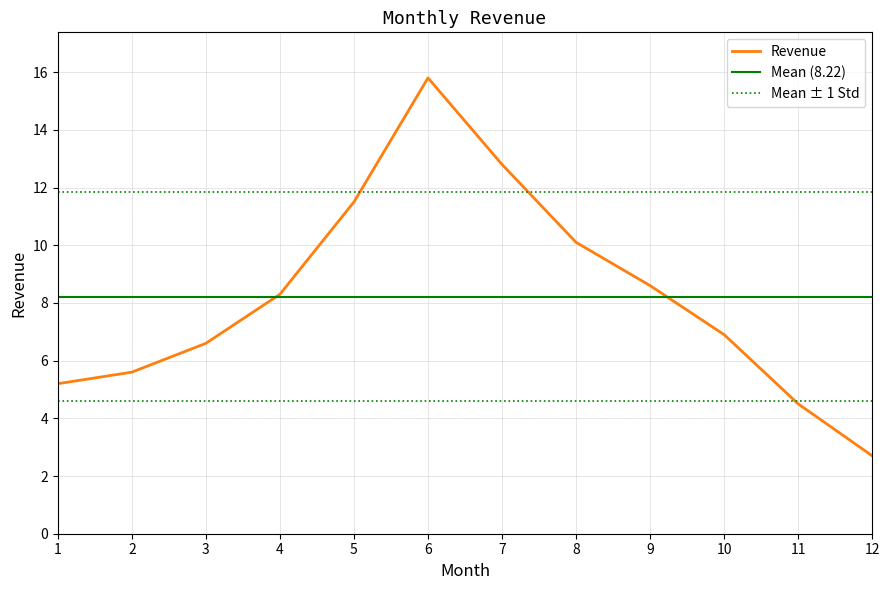

The value at 10 is 11.5. True or false?

False